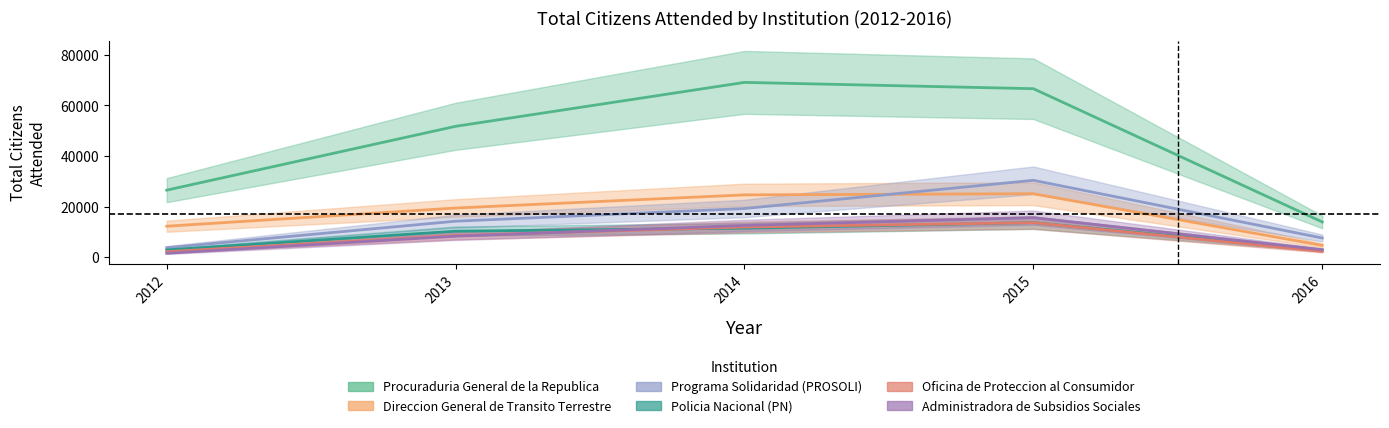

What is the value of the Direccion General de Transito Terrestre point at the 3rd from the left?

24629